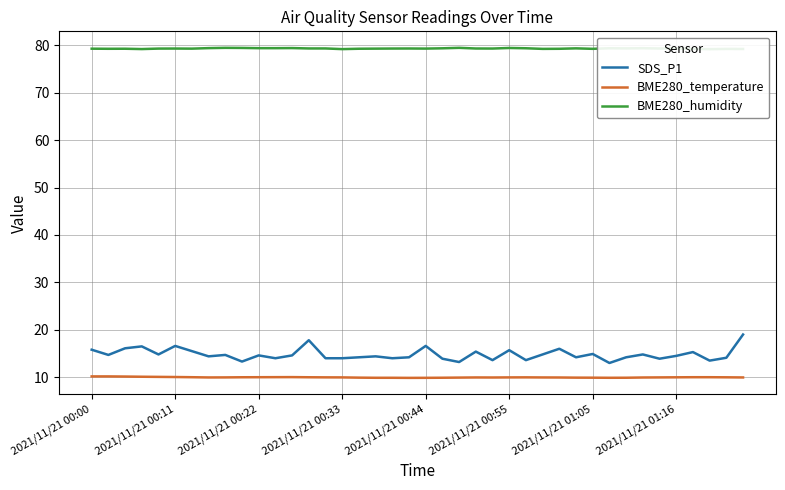

True or false: BME280_temperature has a value of 9.9 at 2021/11/21 00:44.

True